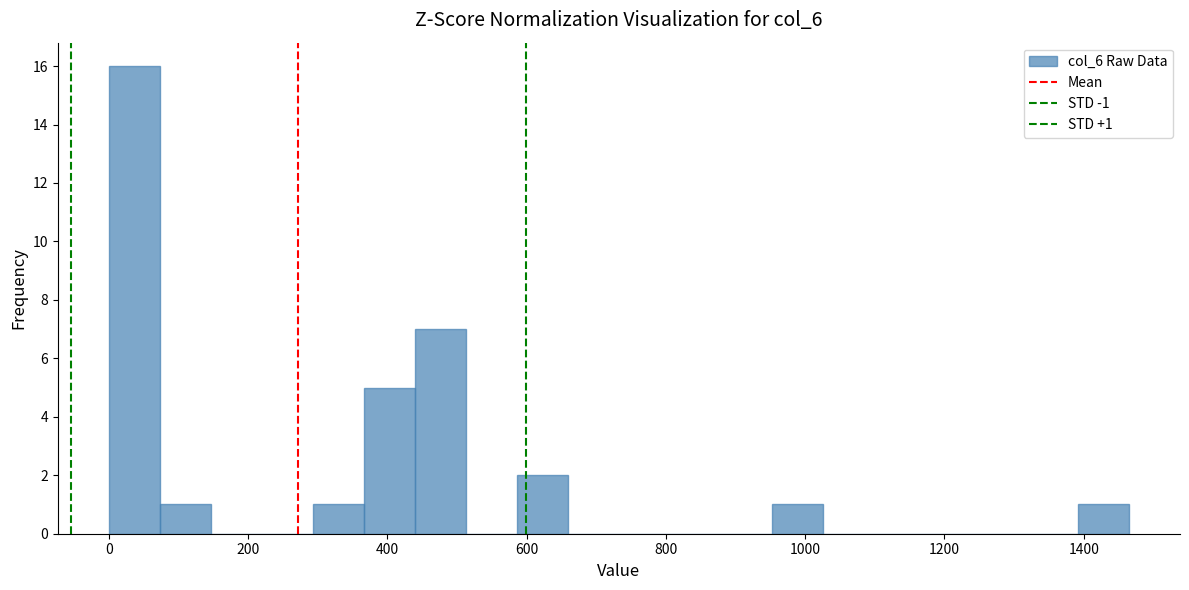

Read against the x-axis, roughly where is the centre of the tallest bar?

40